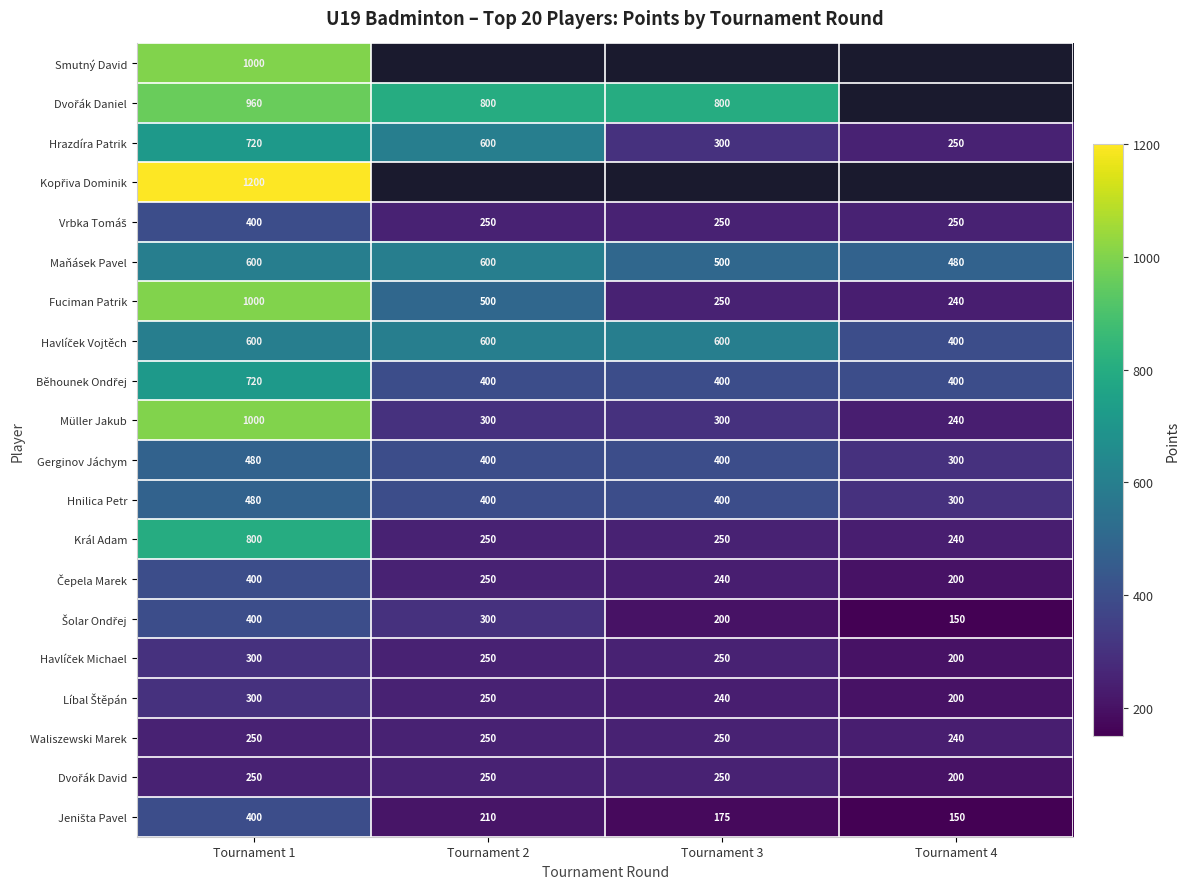

What is the lowest value of the Hnilica Petr series?

300